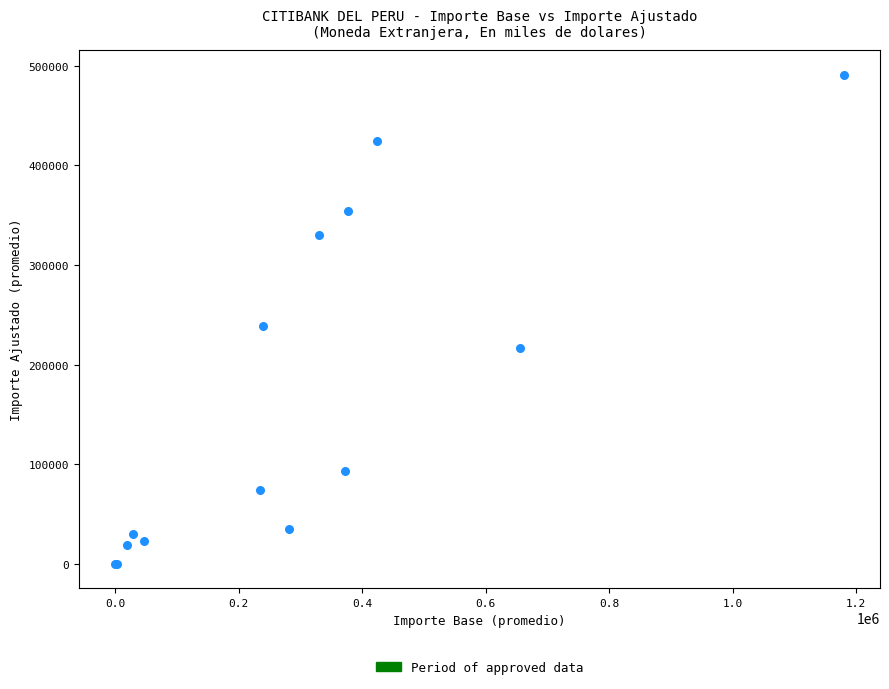

What Y value in the scatter plot is closest to 245623?

239141.2